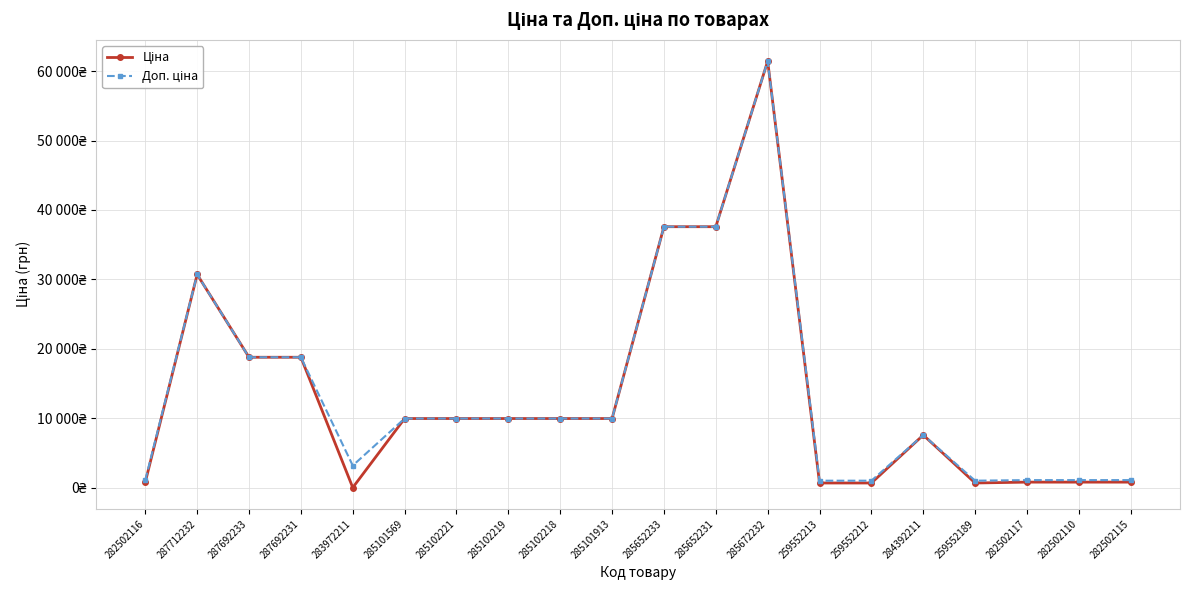

Reading right to left, what are all the values shown in this chart?

Ціна: 282502115=818.5	282502110=818.5	282502117=818.5	259552189=693.7	284392211=7596.5	259552212=693.7	259552213=693.7	285672232=61434.3	285652231=37593.6	285652233=37593.6	285101913=9975.0	285102218=9975.0	285102219=9975.0	285102221=9975.0	285101569=9975.0	283972211=32.0	287692231=18796.8	287692233=18796.8	287712232=30717.1	282502116=818.5
Доп. ціна: 282502115=1109.2	282502110=1109.2	282502117=1109.2	259552189=1024.6	284392211=7596.5	259552212=1024.6	259552213=1024.6	285672232=61434.3	285652231=37593.6	285652233=37593.6	285101913=9975.0	285102218=9975.0	285102219=9975.0	285102221=9975.0	285101569=9975.0	283972211=3205.0	287692231=18796.8	287692233=18796.8	287712232=30717.1	282502116=1109.2